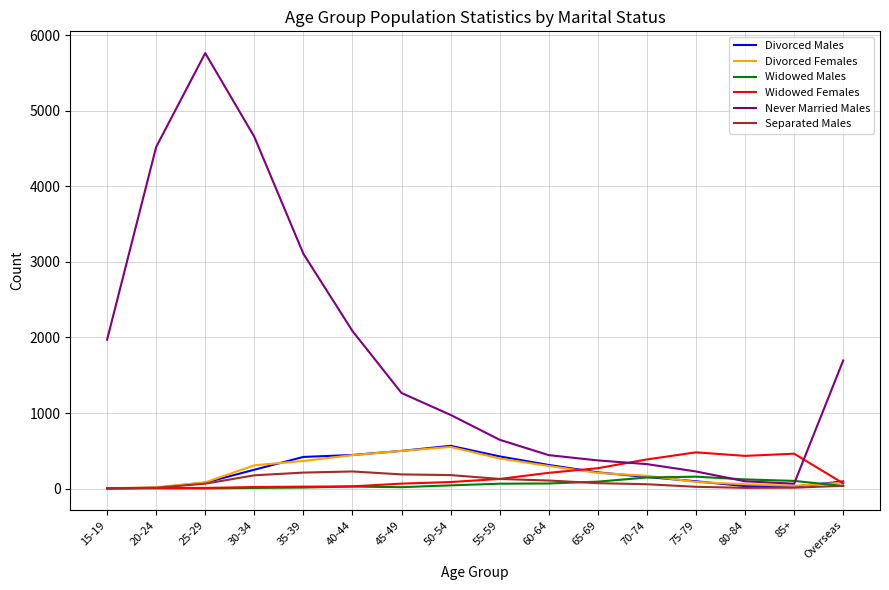

Which label corresponds to the largest value in the chart?

25-29